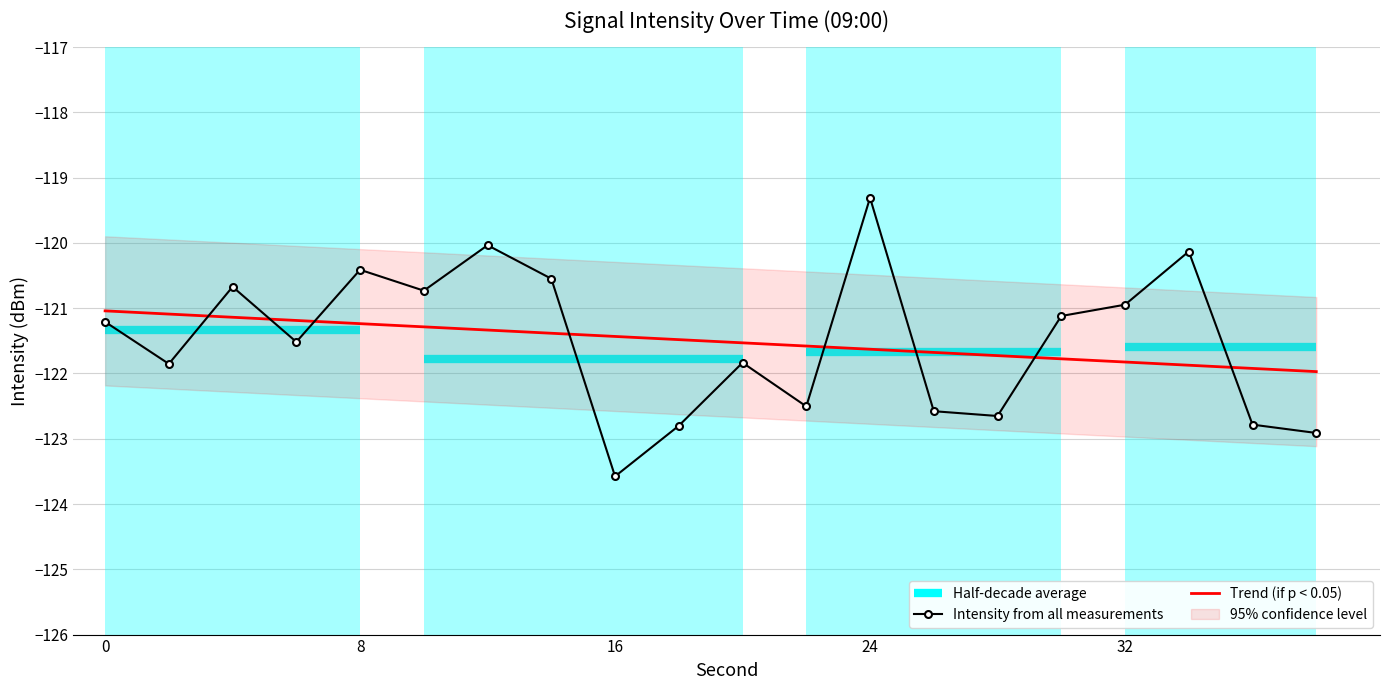

List the labels in order of value, smallest first.

16, 38, 18, 36, 28, 26, 22, 2, 20, 6, 0, 30, 32, 10, 4, 14, 8, 34, 12, 24